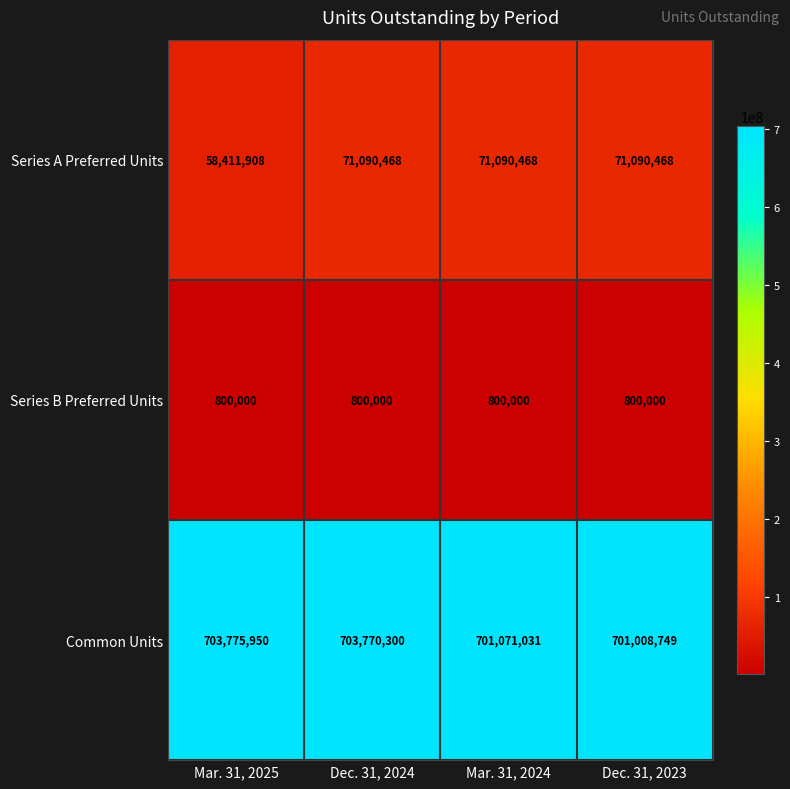

At which label is Series A Preferred Units closest to 64751188?

Mar. 31, 2025